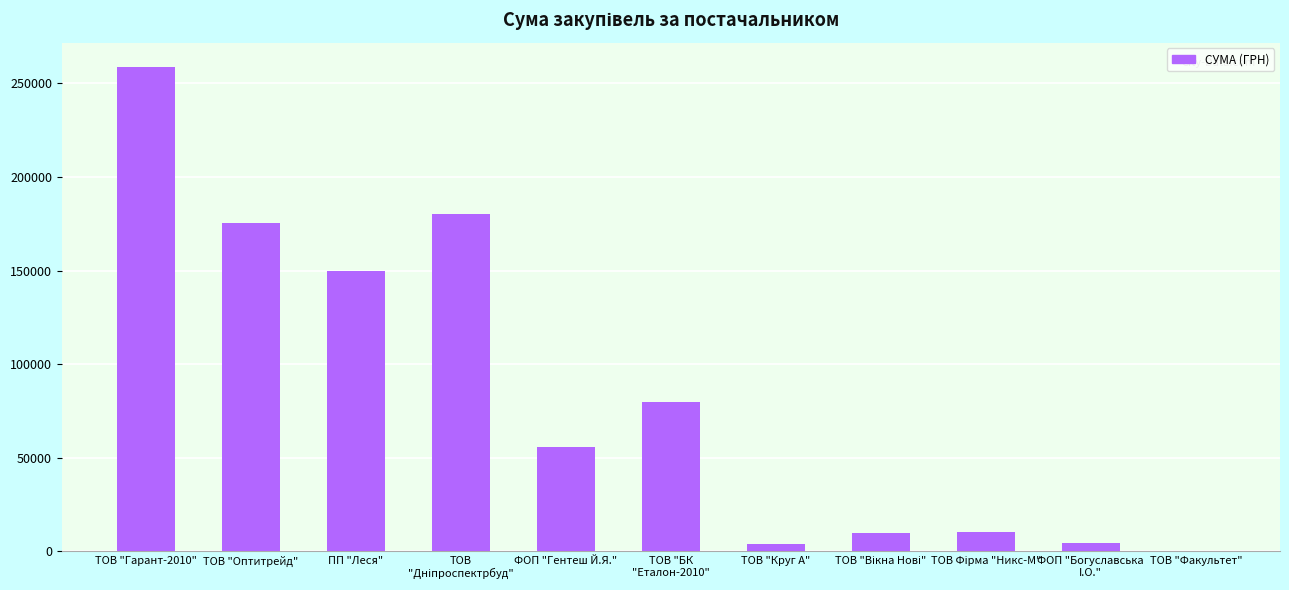

What is the sum of all values?

928459.4